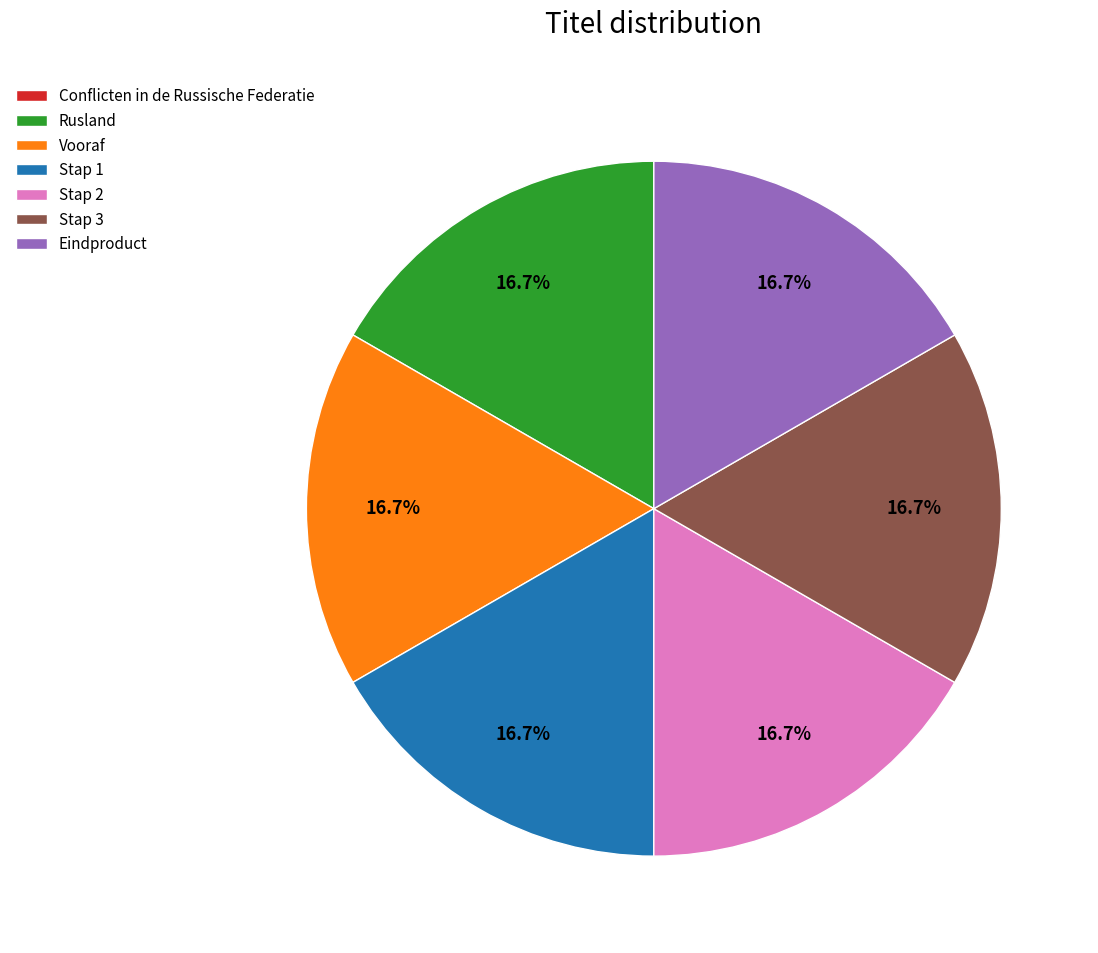

What percentage is NOT represented by Stap 3?

83.3%